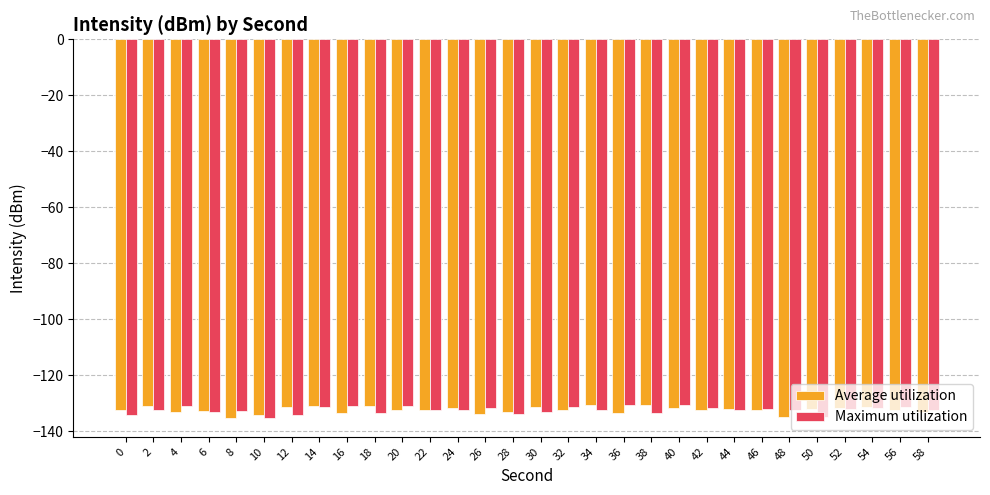

What is the value of the Maximum utilization bar at the 17th from the left?

-131.4